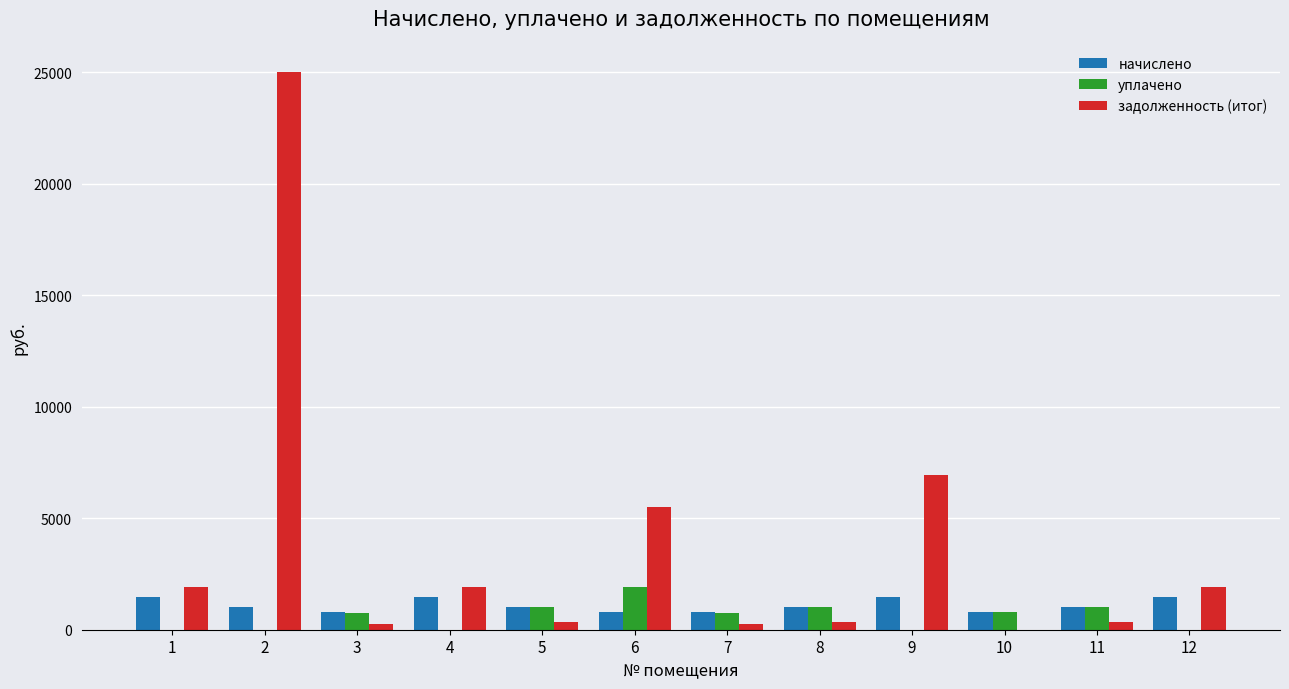

What is the highest value of the уплачено series?

1896.6